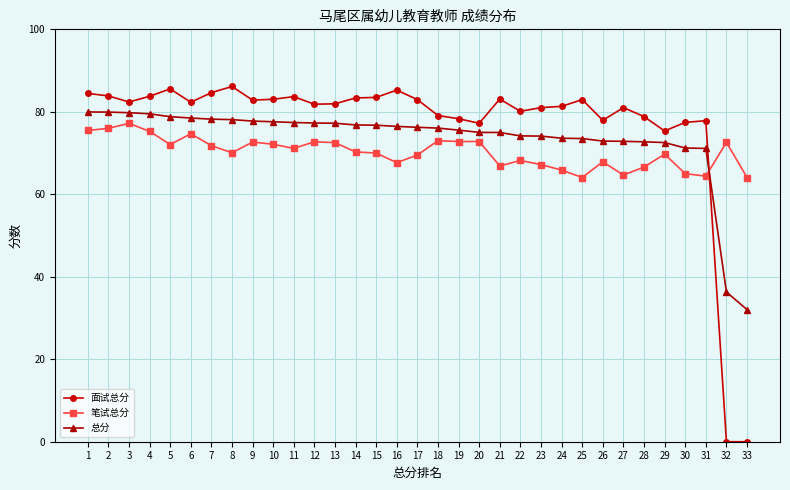

What is the sum of all 面试总分 values?

2533.1